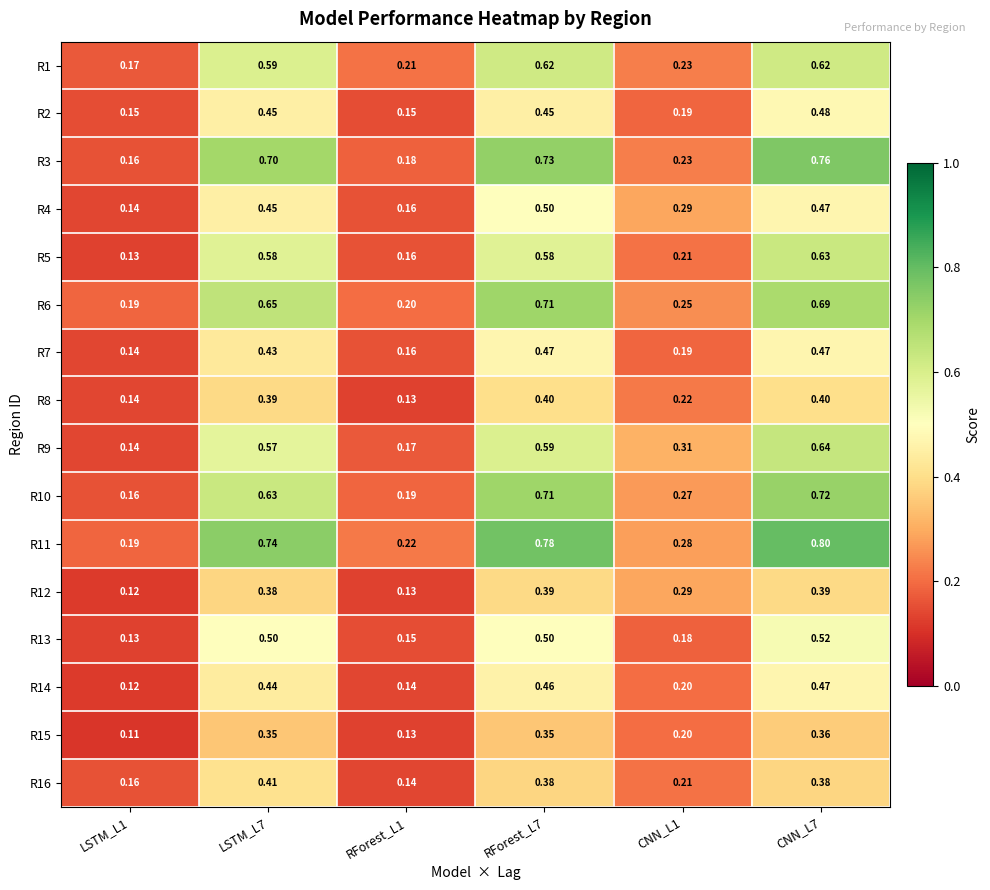

What is the total value across all series at RForest_L7?

8.6